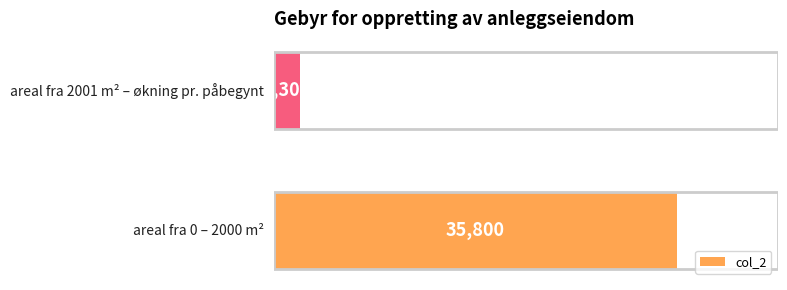

What is the greatest value displayed?

35800